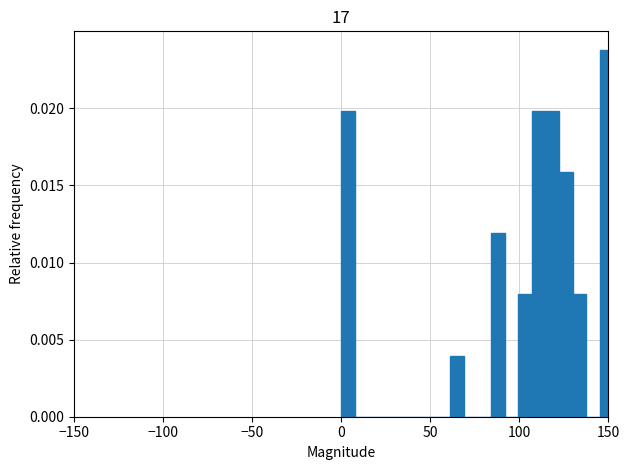

Around what value on the x-axis is the tallest bar? Give the approximate position of its centre, as read against the axis.

150